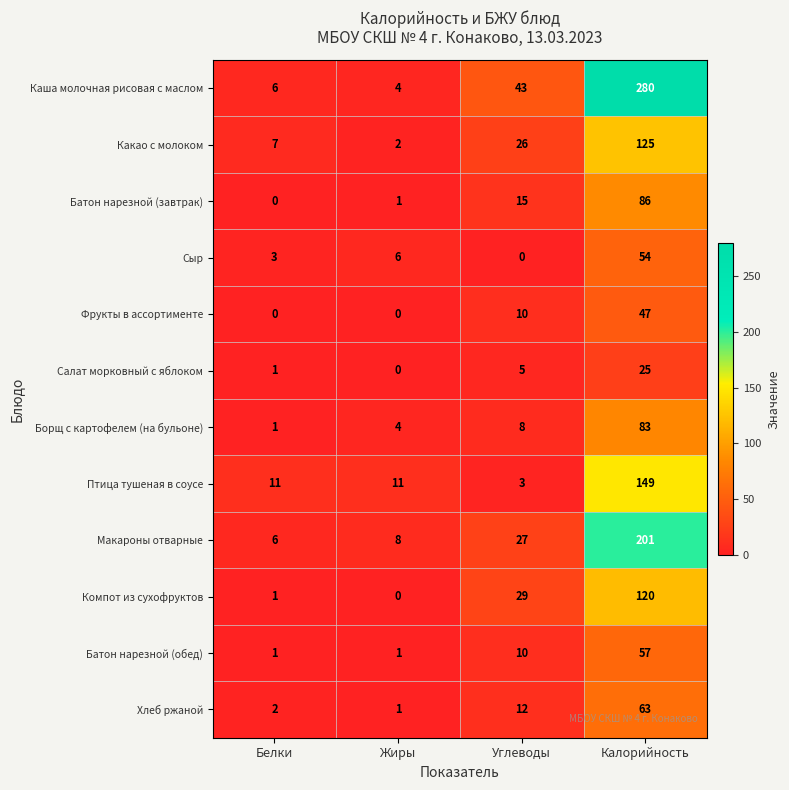

At Калорийность, list the series in order from largest to smallest.

Каша молочная рисовая с маслом, Макароны отварные, Птица тушеная в соусе, Какао с молоком, Компот из сухофруктов, Батон нарезной (завтрак), Борщ с картофелем (на бульоне), Хлеб ржаной, Батон нарезной (обед), Сыр, Фрукты в ассортименте, Салат морковный с яблоком